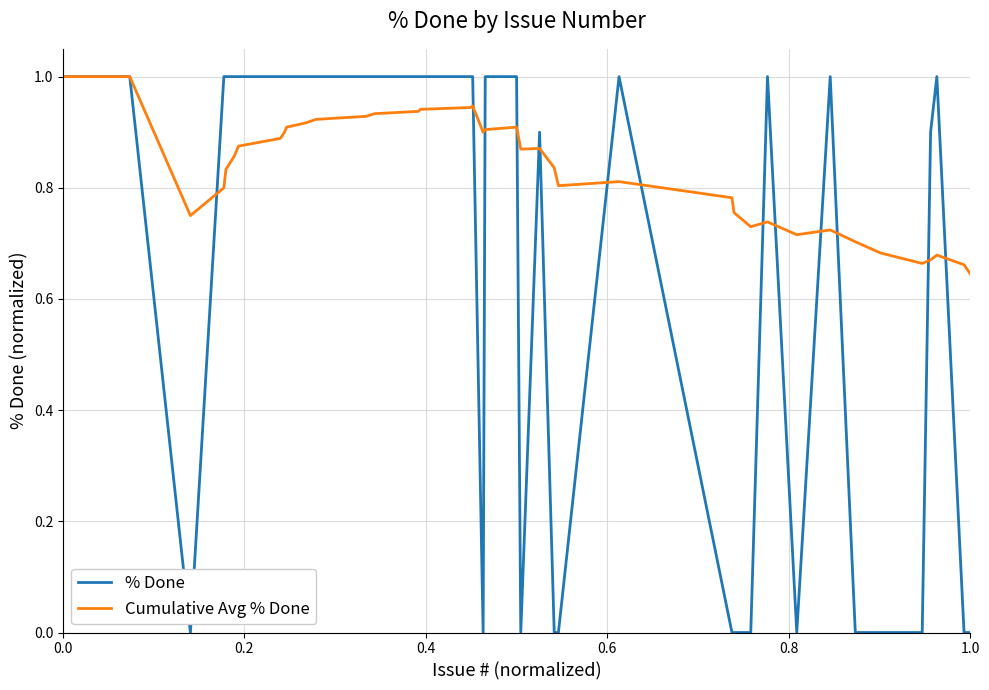

What is the greatest value displayed?

1.0